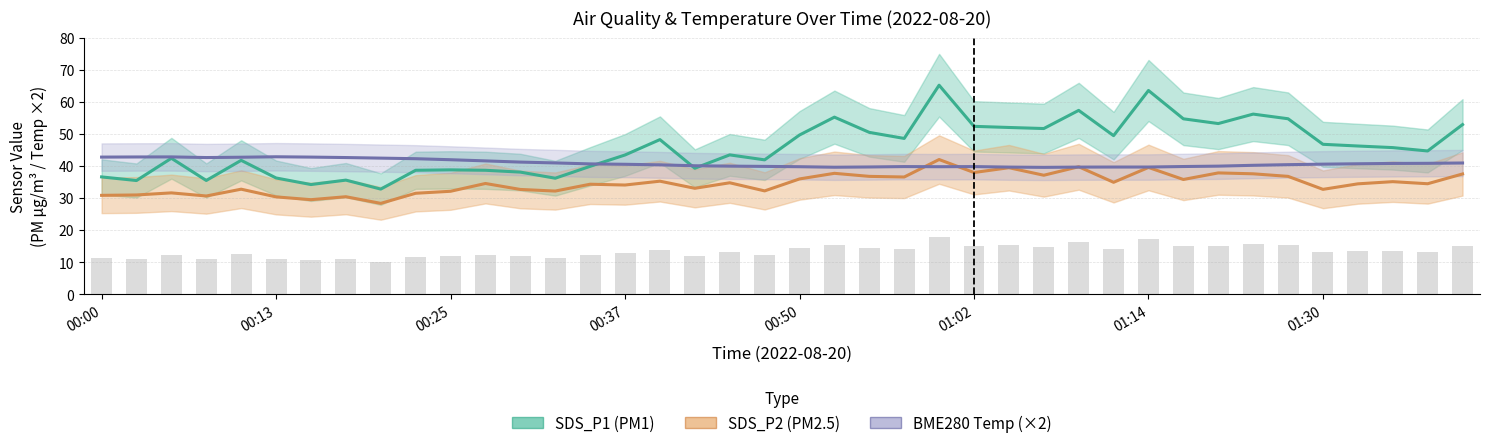

How many categories are shown in the chart?

40